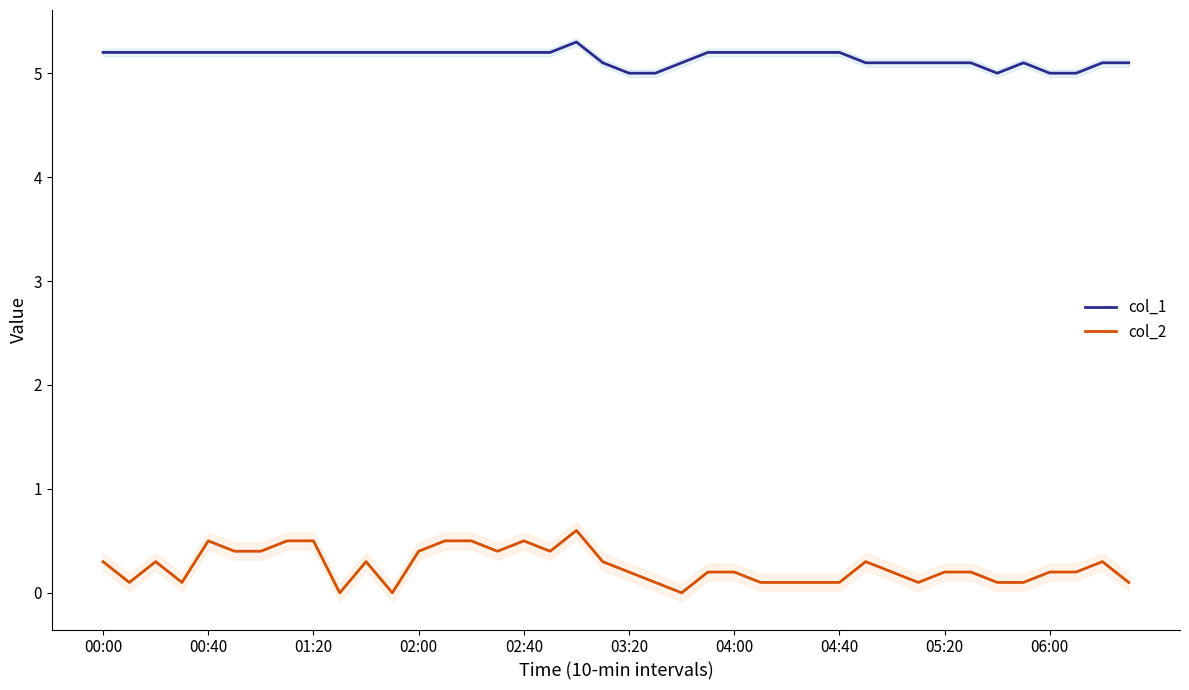

True or false: col_1 and col_2 intersect in this chart.

False